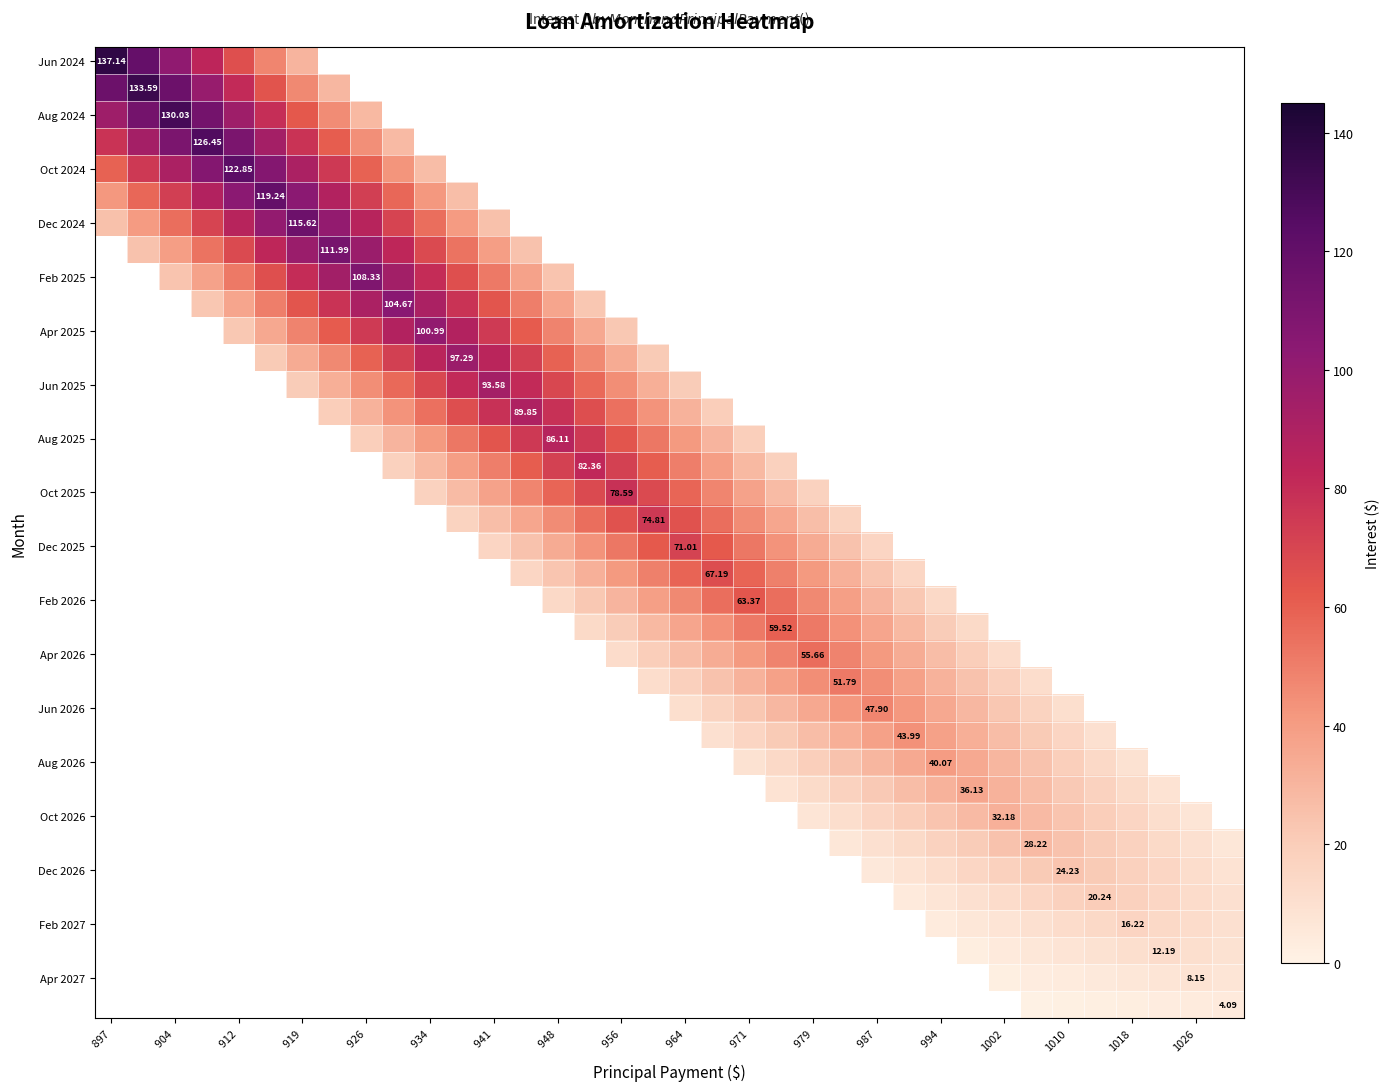

What is the greatest value displayed?

137.1